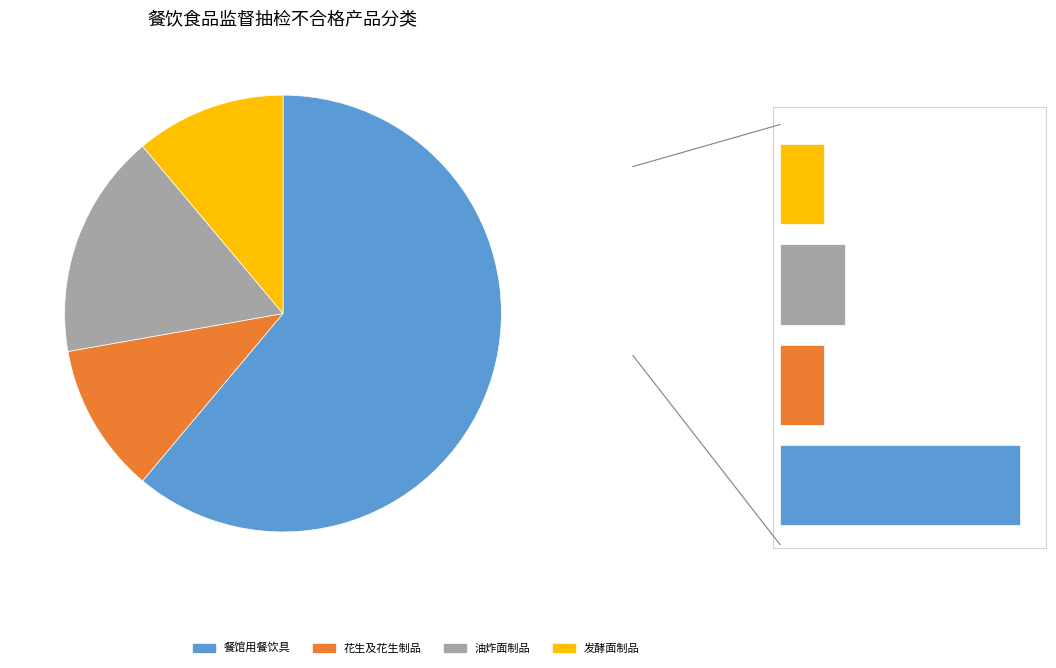

The 花生及花生制品(餐饮) slice represents 11% of the pie. True or false?

True